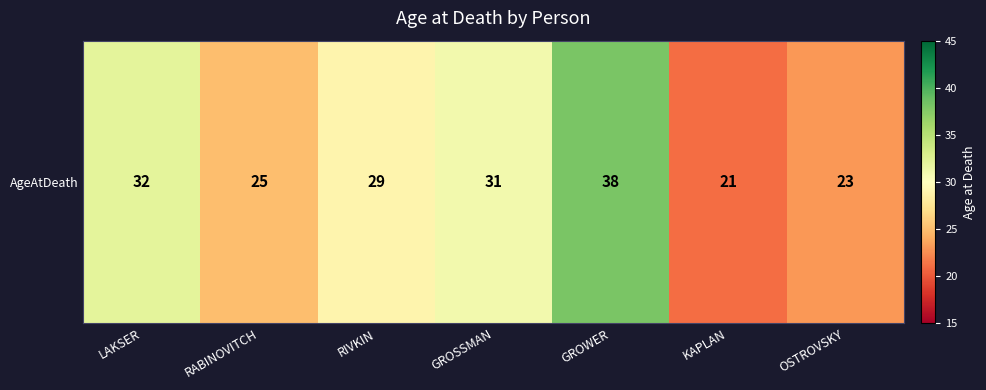

At which category does the chart reach its minimum across all series?

KAPLAN